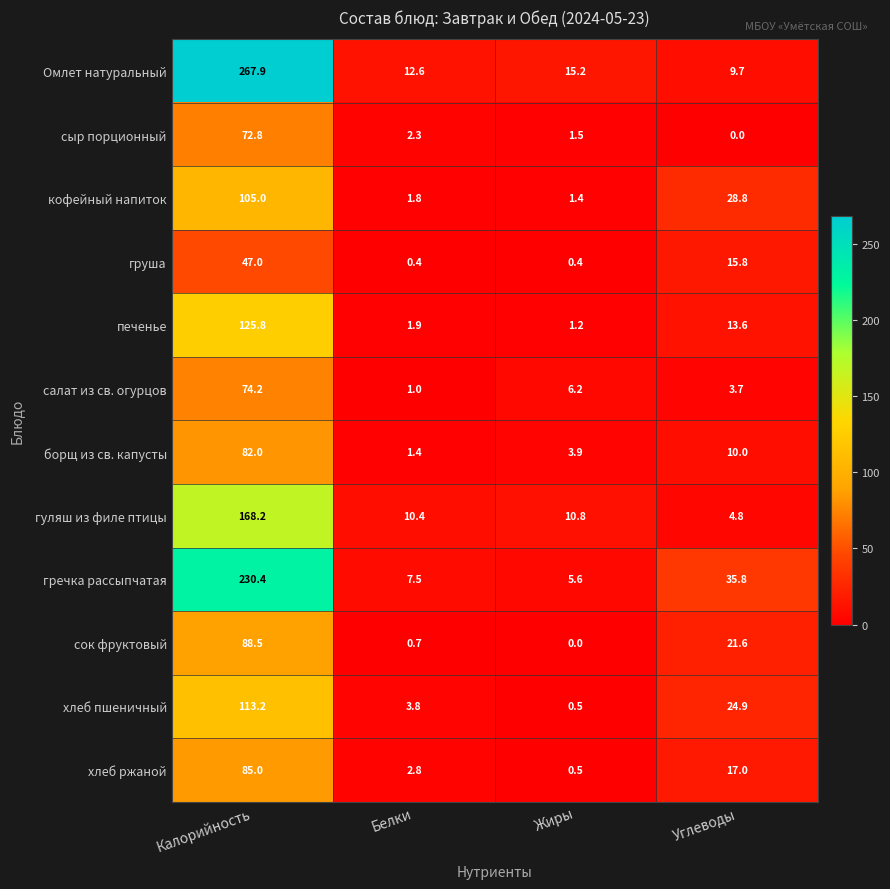

Which label corresponds to the largest value in the chart?

Калорийность